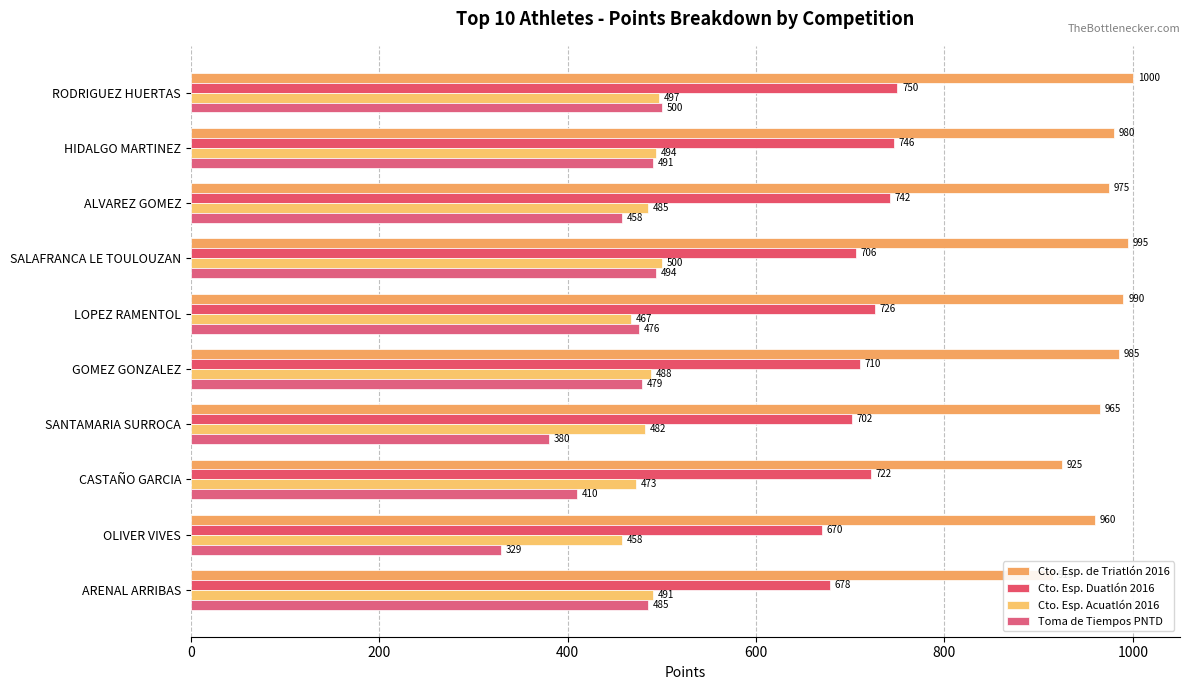

What is the average value of the Toma de Tiempos PNTD series?

450